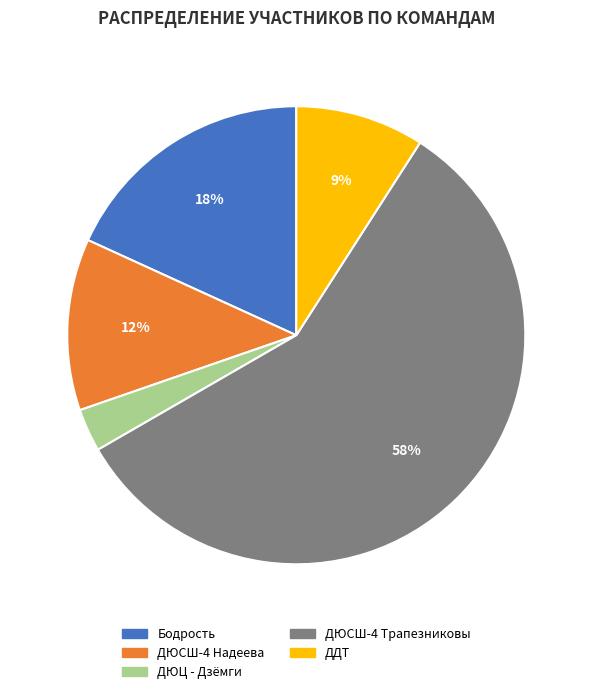

Do ДЮСШ-4 Надеева and ДДТ together represent more than half of the pie?

No